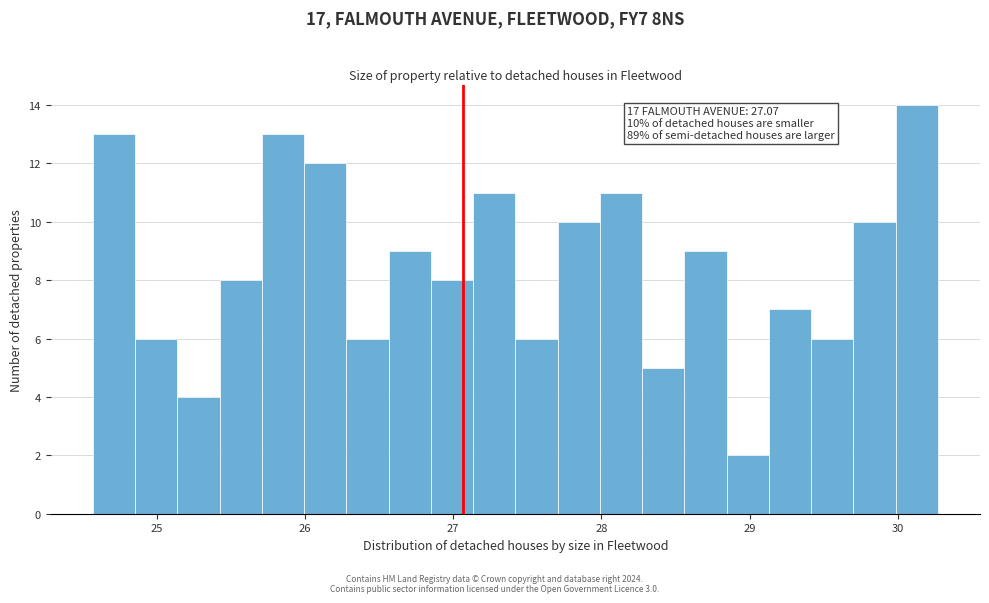

Read against the x-axis, roughly where is the centre of the tallest bar?

30.1